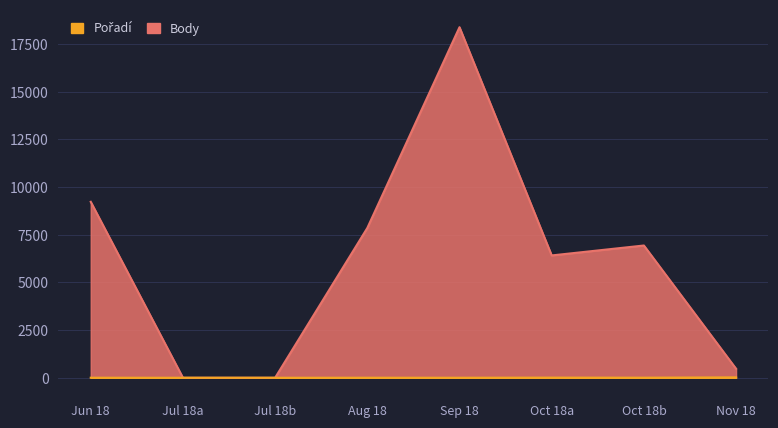

True or false: Body and Pořadí intersect in this chart.

False